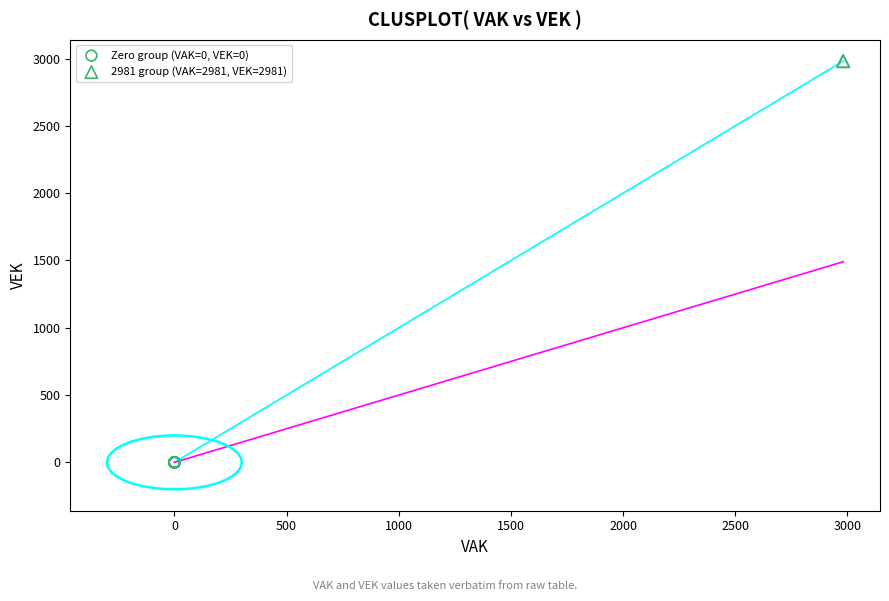

Which series reaches the minimum Y coordinate?

Zero group (VAK=0, VEK=0)